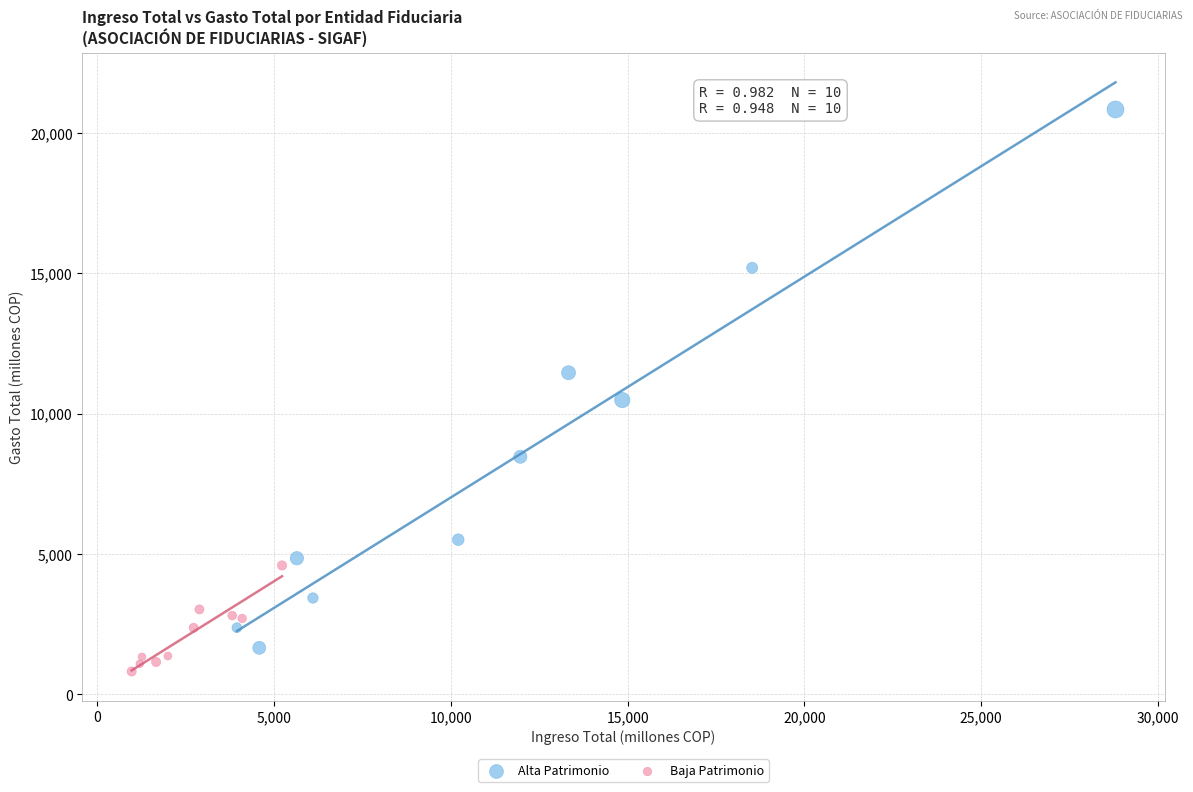

Which series contains the highest Y value?

Alta Patrimonio